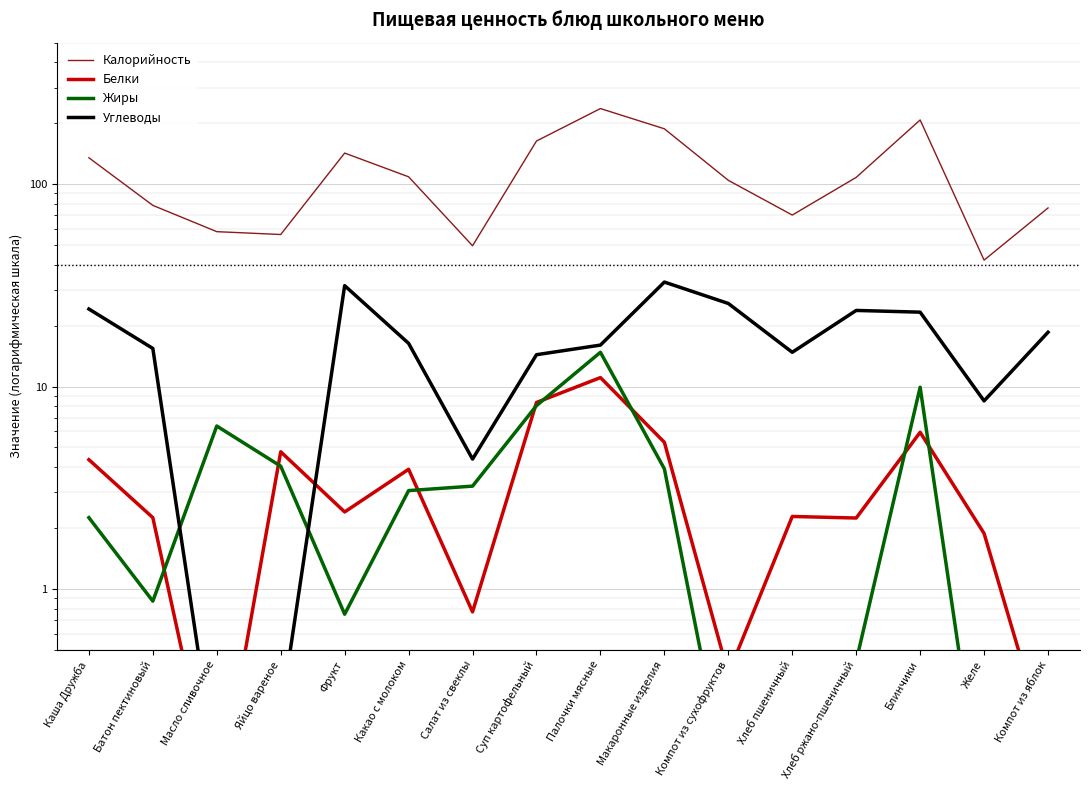

List the series in order of their peak value, lowest first.

Белки, Жиры, Углеводы, Калорийность